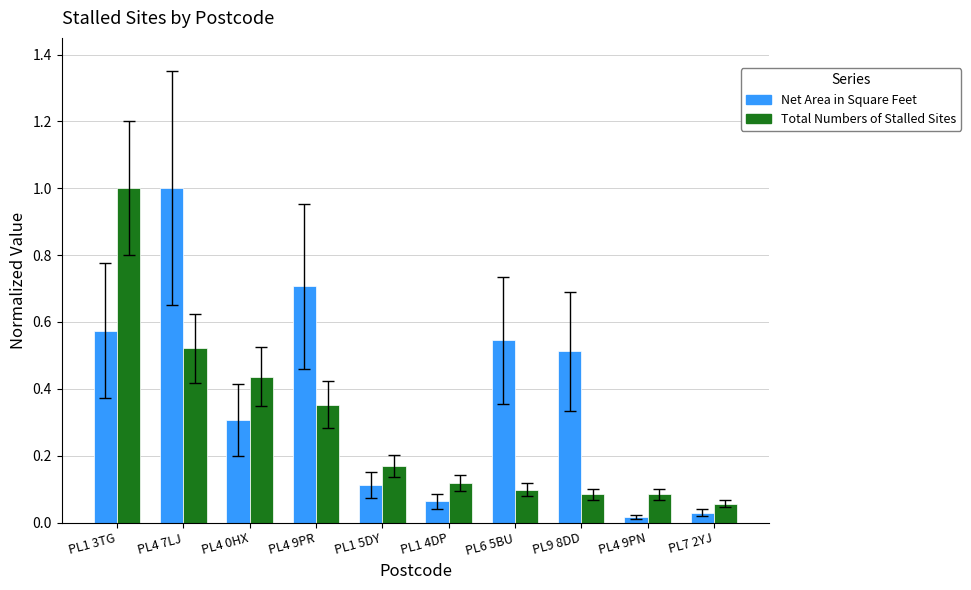

What are all the series names shown in the legend?

Net Area in Square Feet, Total Numbers of Stalled Sites